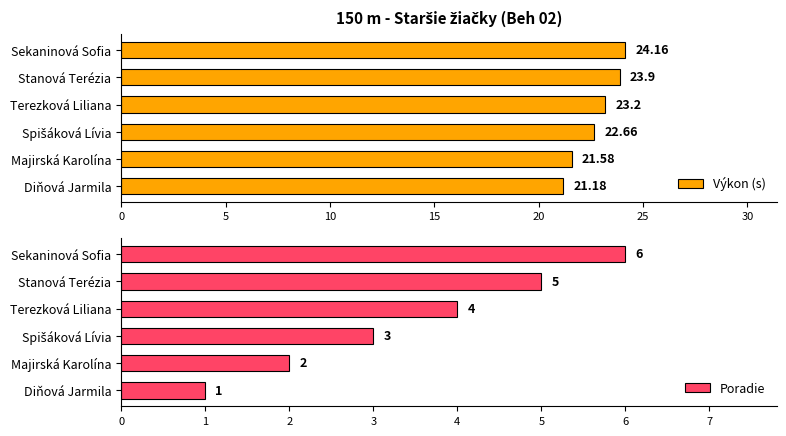

Which category has the lowest value in the Výkon (s) series?

Diňová Jarmila